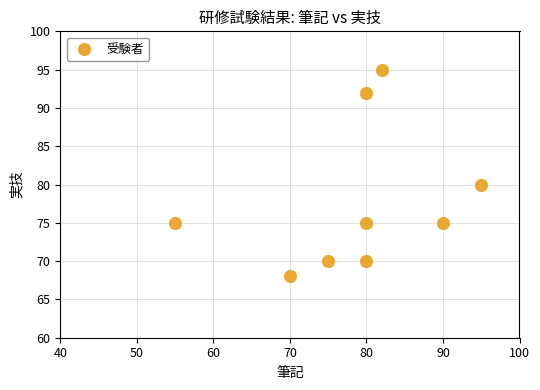

What Y value in the scatter plot is closest to 81?

80